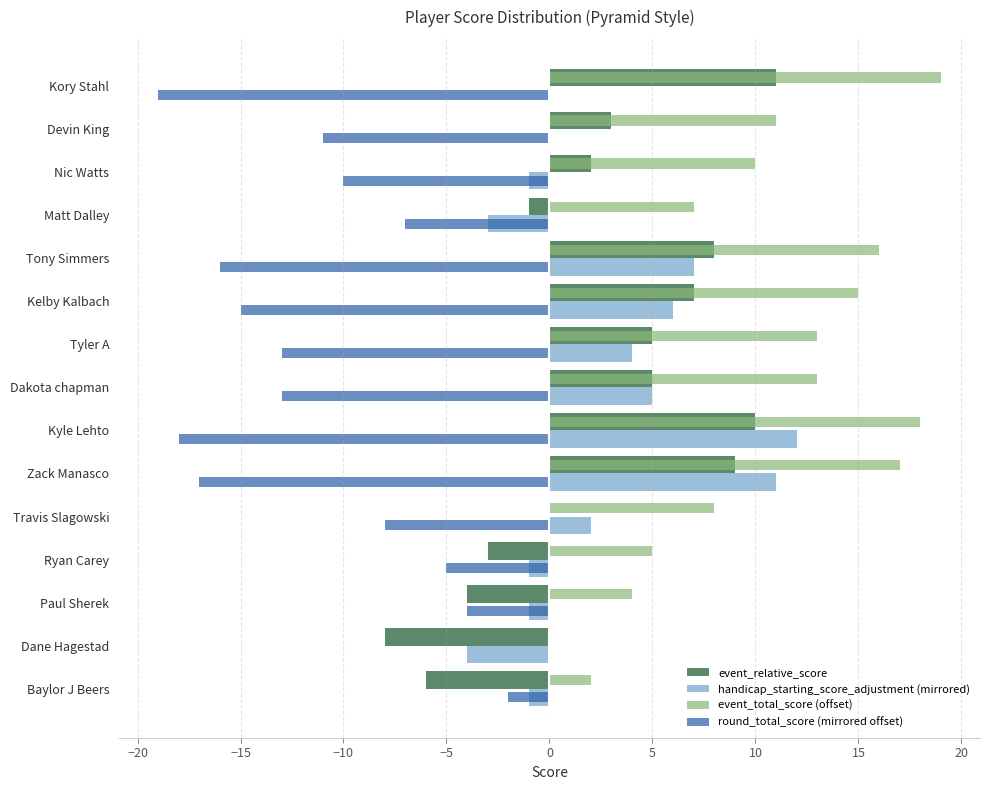

What is the sum of the round_total_score (mirrored offset) values at Zack Manasco and Nic Watts?

-27